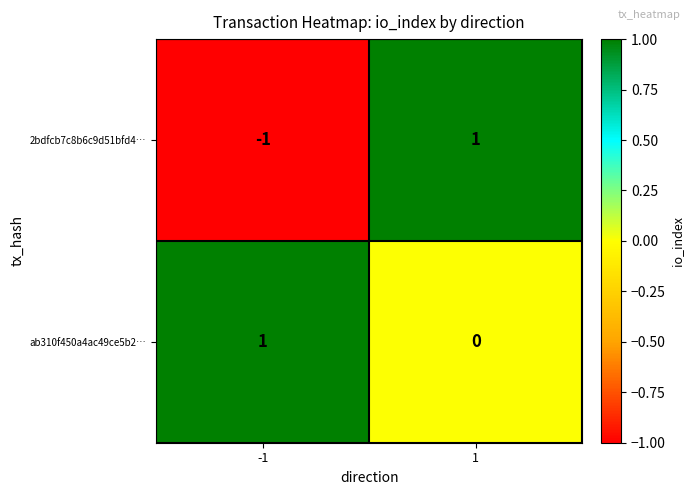

Is it true that ab310f450a4ac49ce5b2… equals -1 at 1?

False